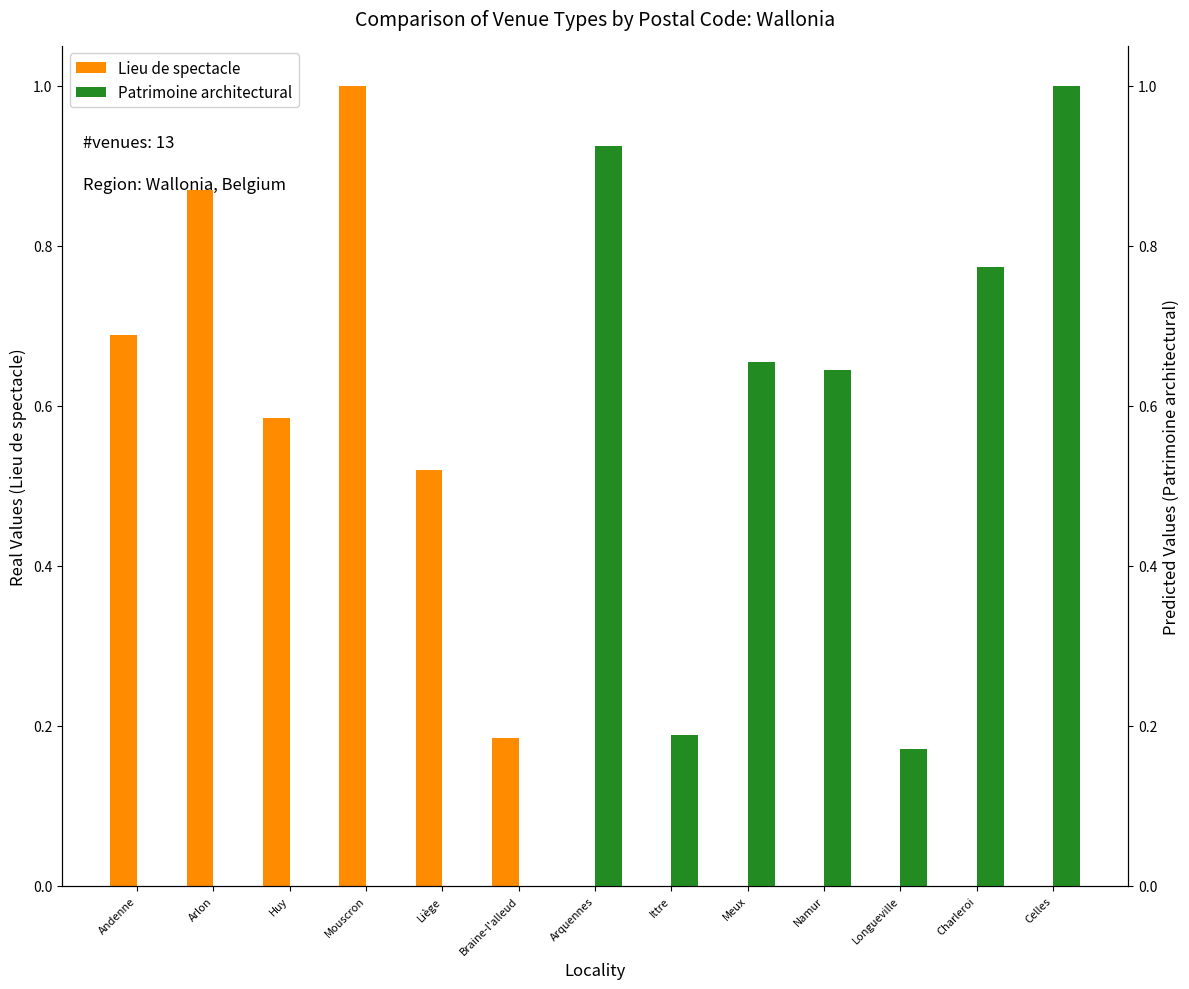

Which series has the widest spread of values?

Lieu de spectacle